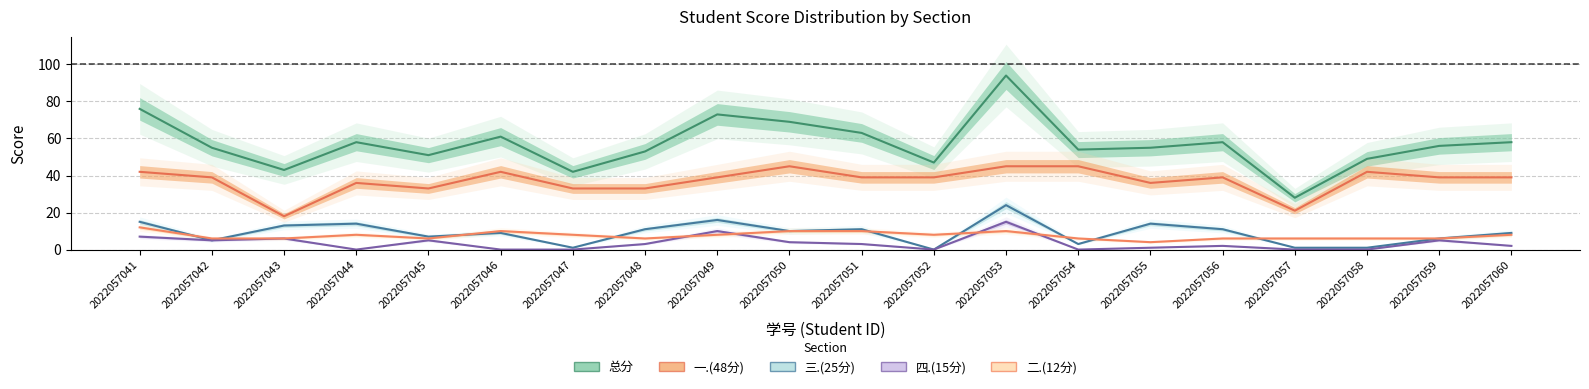

What is the difference between the highest and lowest values at 2022057046?

61